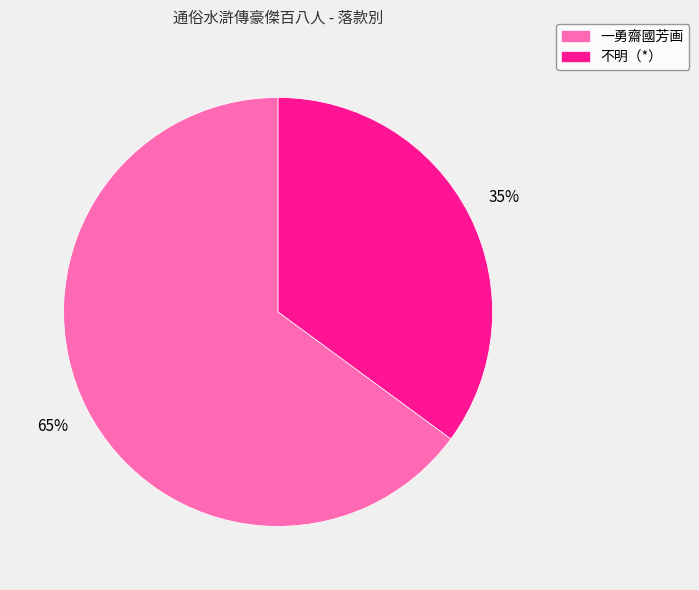

The 不明（*） slice represents 23% of the pie. True or false?

False